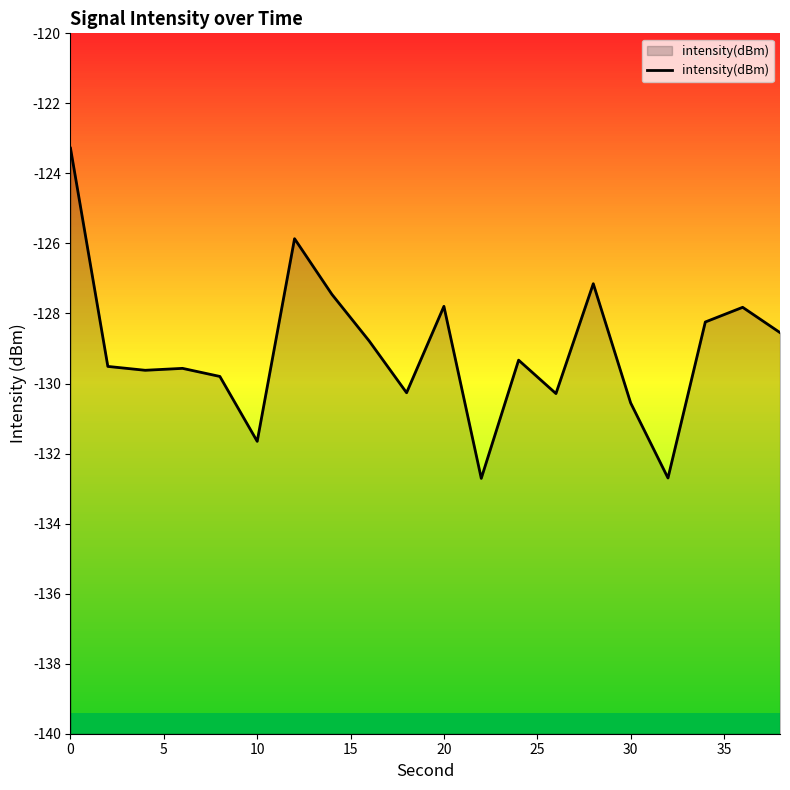

Is it true that the value at 30 is -130.6?

True